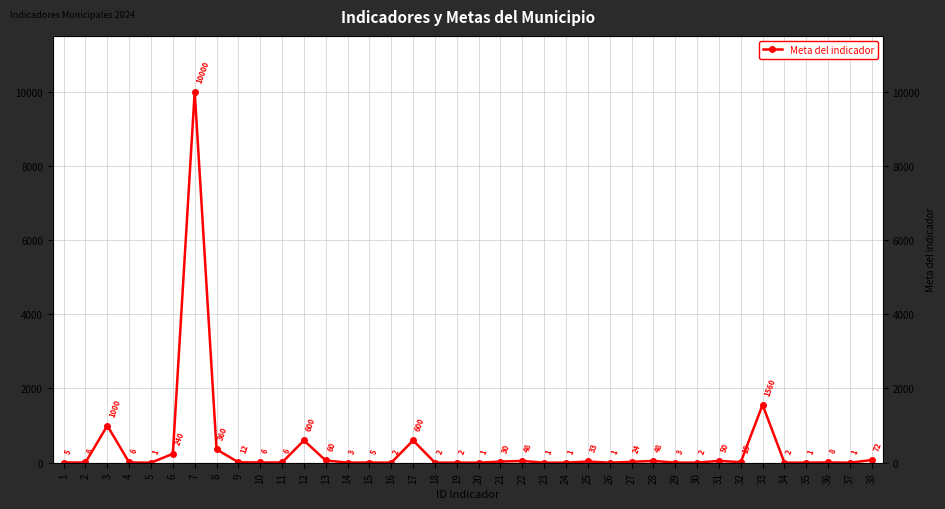

What is the change in value from 16 to 25?

+31